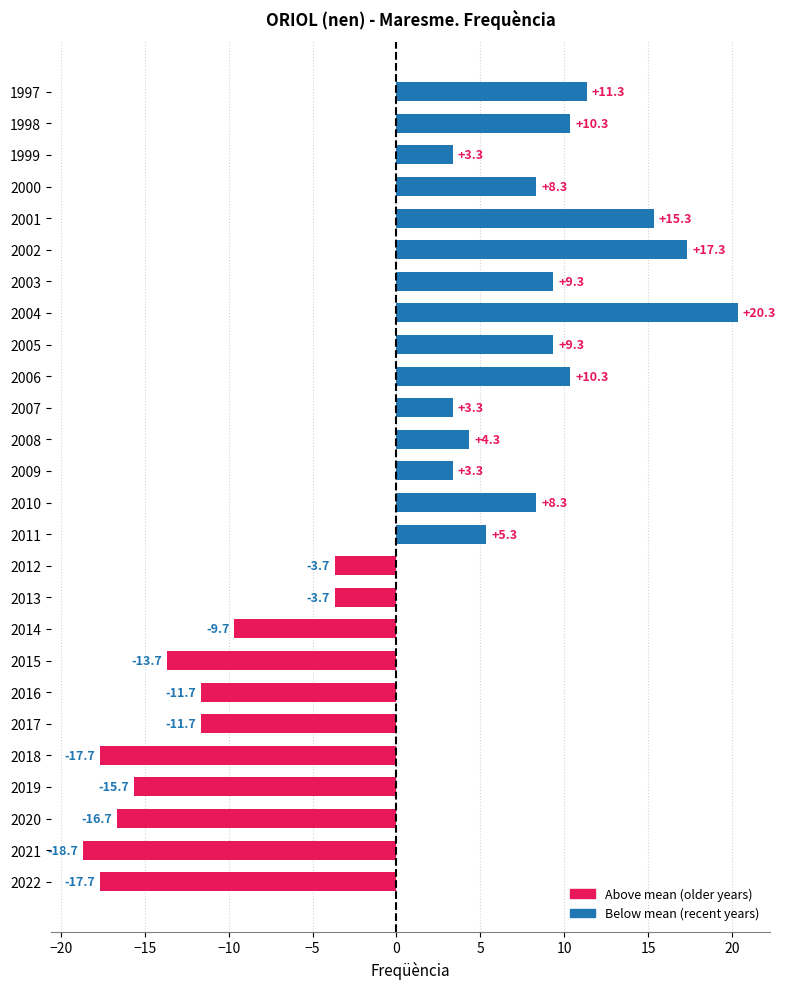

Reading top to bottom, transcribe all the data shown in this chart.

11.3	10.3	3.3	8.3	15.3	17.3	9.3	20.3	9.3	10.3	3.3	4.3	3.3	8.3	5.3	-3.7	-3.7	-9.7	-13.7	-11.7	-11.7	-17.7	-15.7	-16.7	-18.7	-17.7